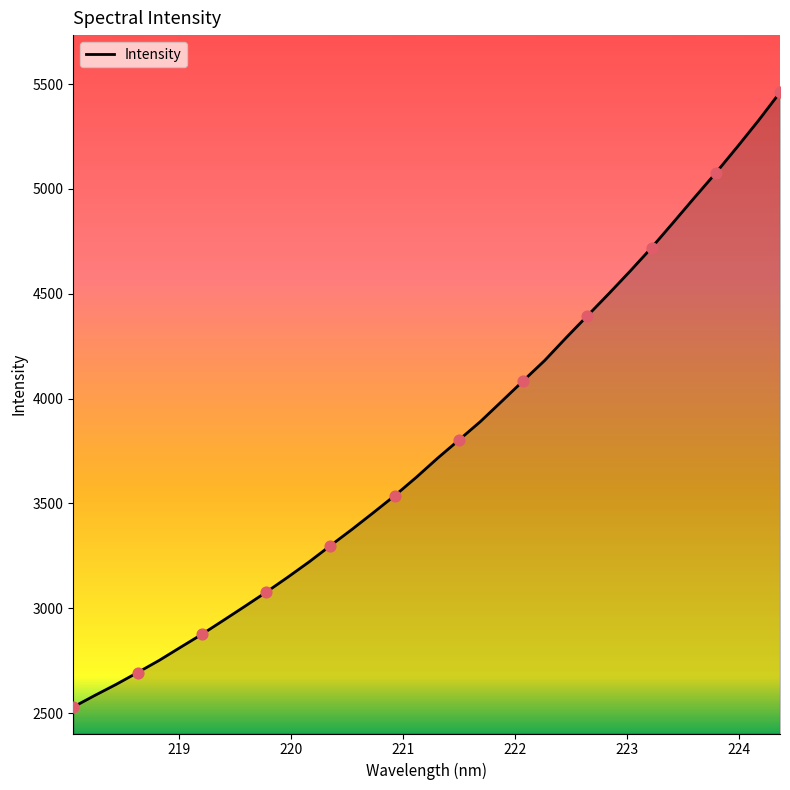

What is the smallest value displayed?

2529.5